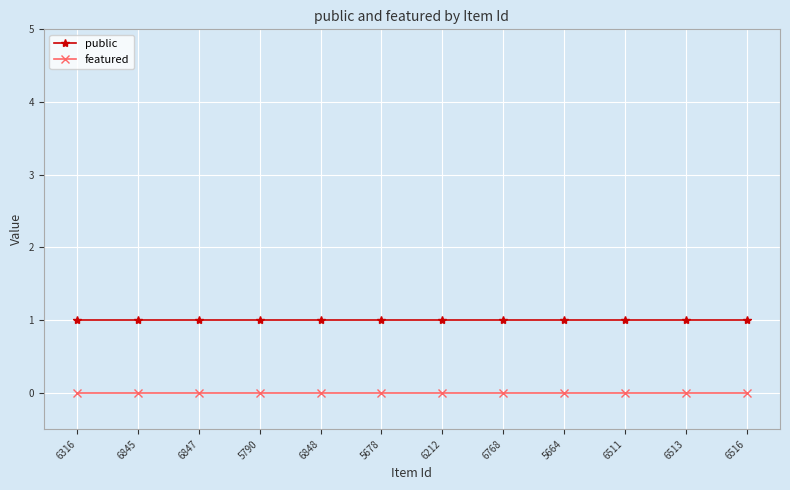

Is the value of featured at 6847 greater than the value of public at 6316?

No